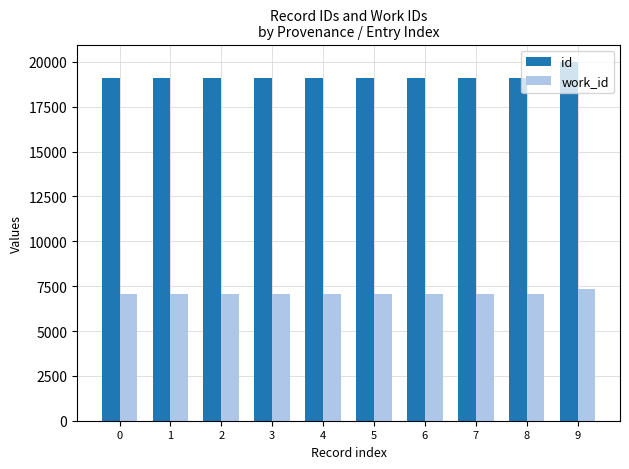

Which series has the widest spread of values?

id